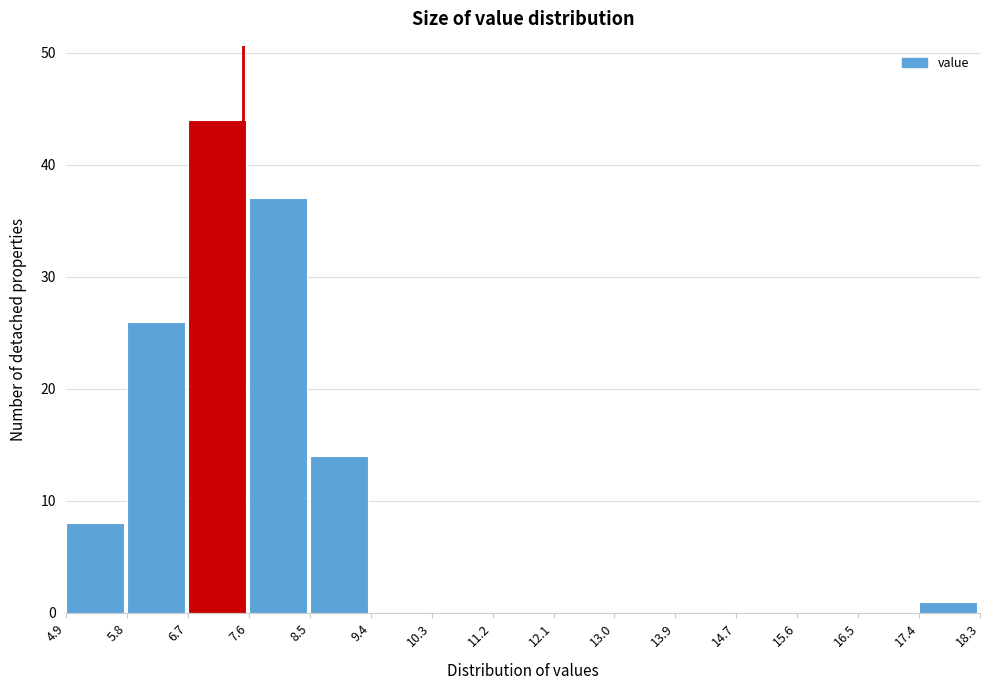

Reading left to right, transcribe this chart: for each bar, give the range it covers on the x-axis and its height. The values are not printed on the chart, so give them approximately, as read against the axis.

4.9 to 5.8: 8
5.8 to 6.7: 26
6.7 to 7.6: 44
7.6 to 8.5: 37
8.5 to 9.4: 14
9.4 to 10.3: 0
10.3 to 11.2: 0
11.2 to 12.1: 0
12.1 to 13.0: 0
13.0 to 13.9: 0
13.9 to 14.7: 0
14.7 to 15.6: 0
15.6 to 16.5: 0
16.5 to 17.4: 0
17.4 to 18.3: 1